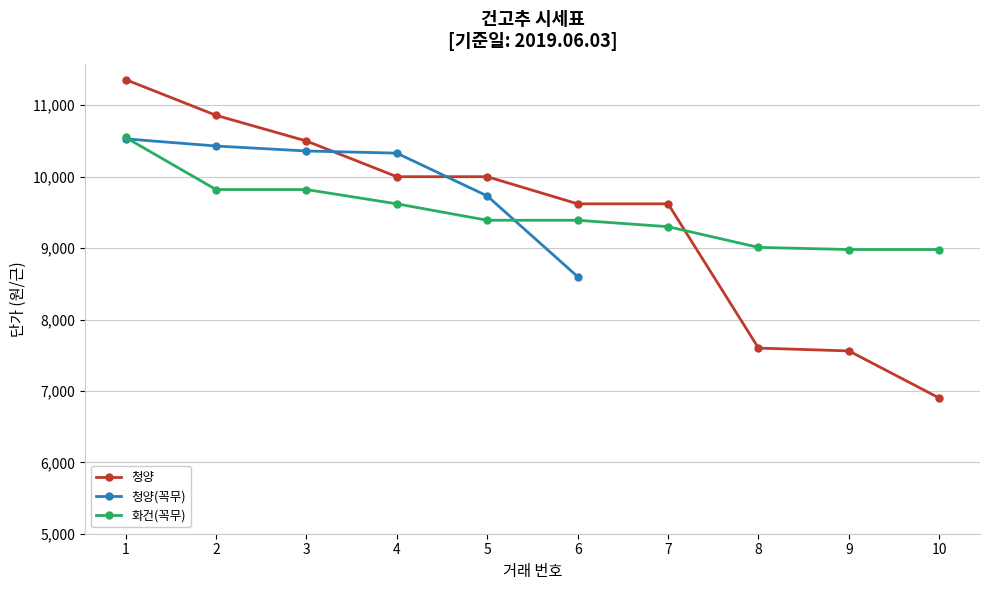

What is the value of the 청양 point at the 2nd from the left?

10860